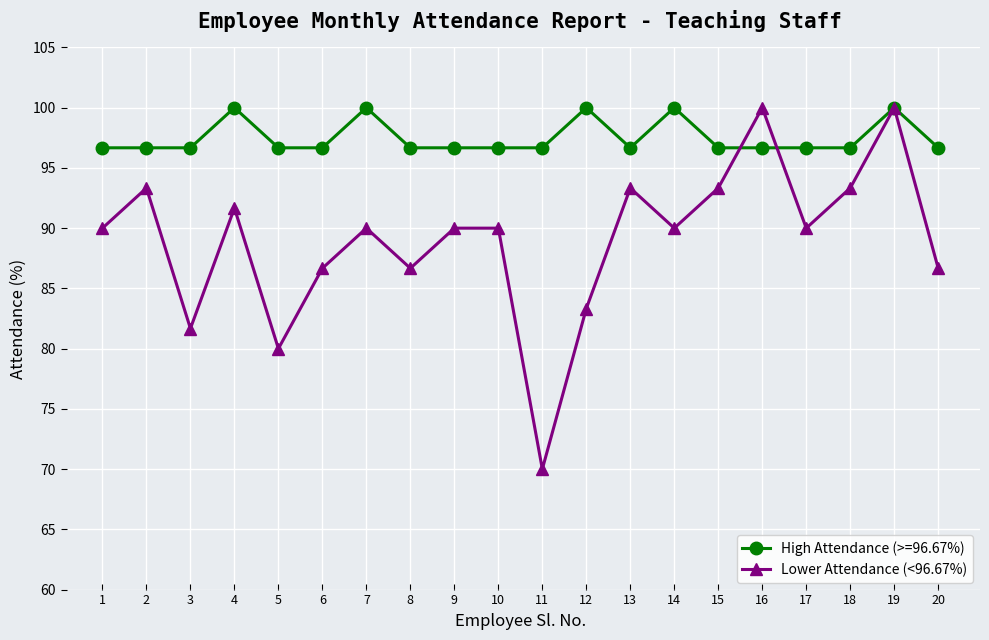

Which series has the widest spread of values?

Lower Attendance (<96.67%)